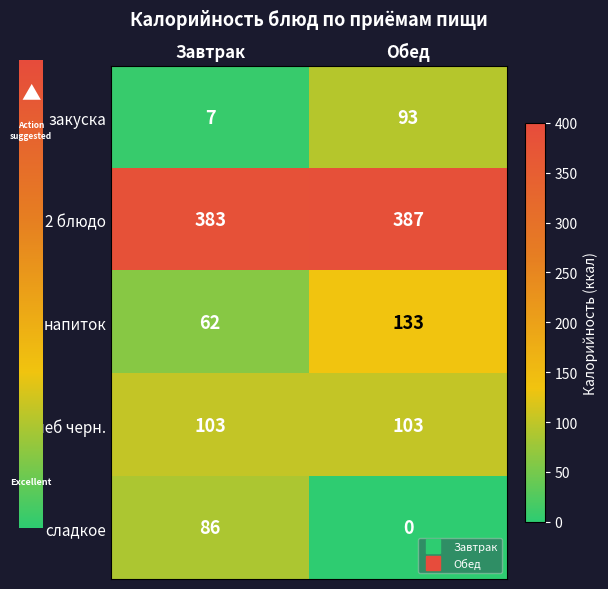

Reading left to right, transcribe all the data shown in this chart.

закуска: Завтрак=7	Обед=93
2 блюдо: Завтрак=383	Обед=387
напиток: Завтрак=62	Обед=133
хлеб черн.: Завтрак=103	Обед=103
сладкое: Завтрак=86	Обед=0